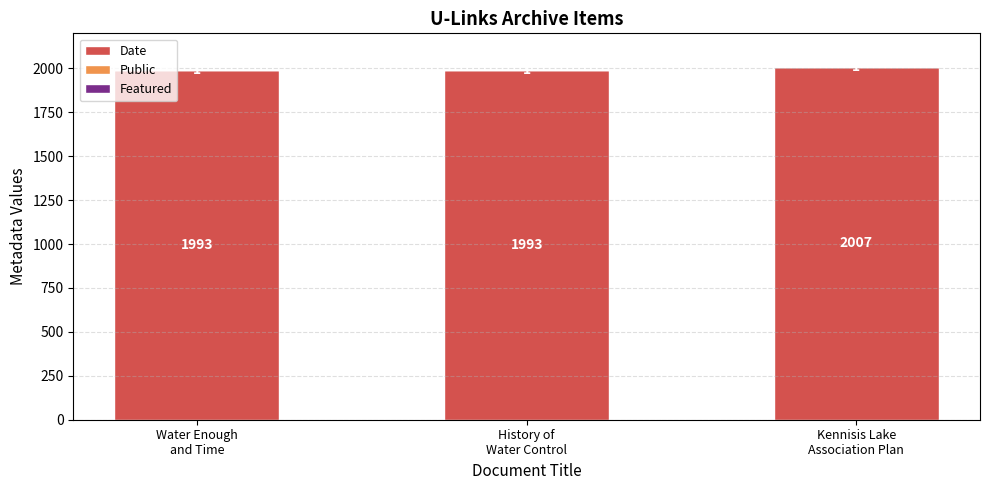

What is the maximum value for Date?

2007